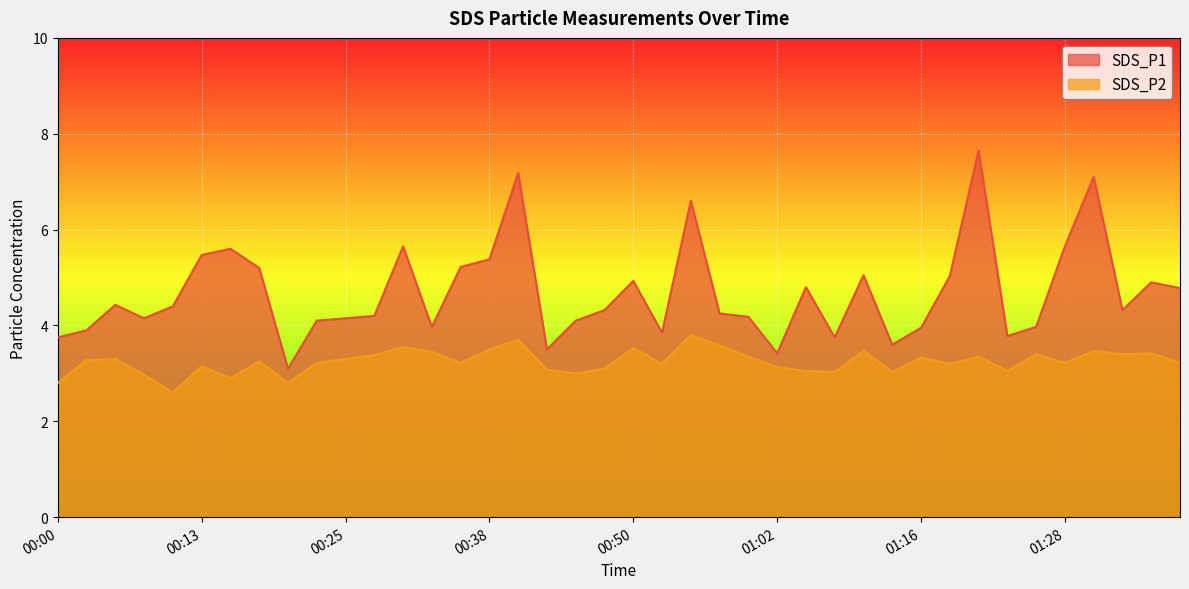

Which category has the highest value across all series?

01:21